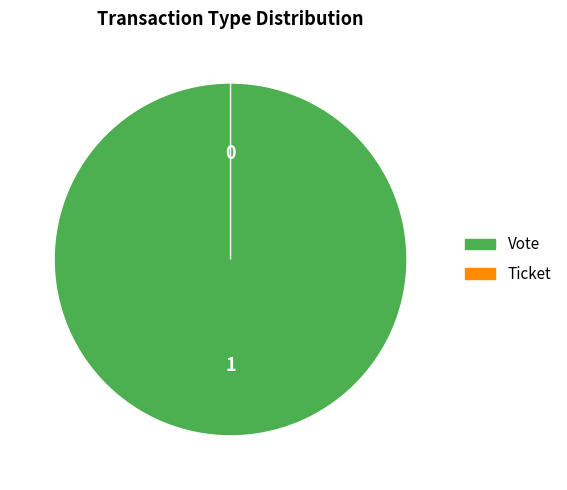

How many slices are in this pie chart?

2